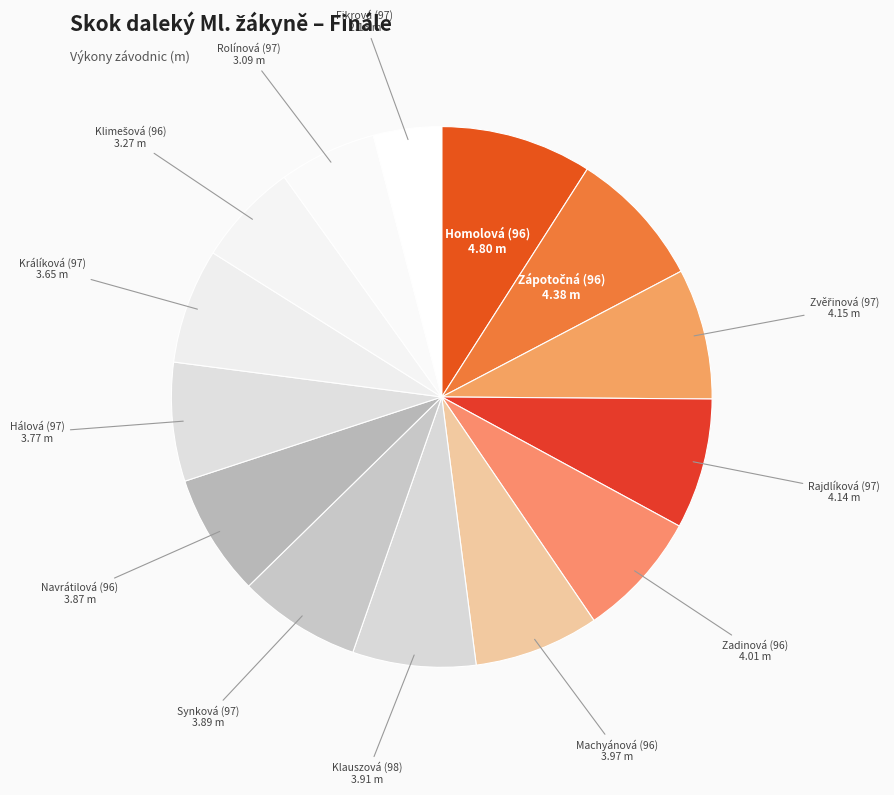

What is the largest slice in the pie chart?

Homolová (96)